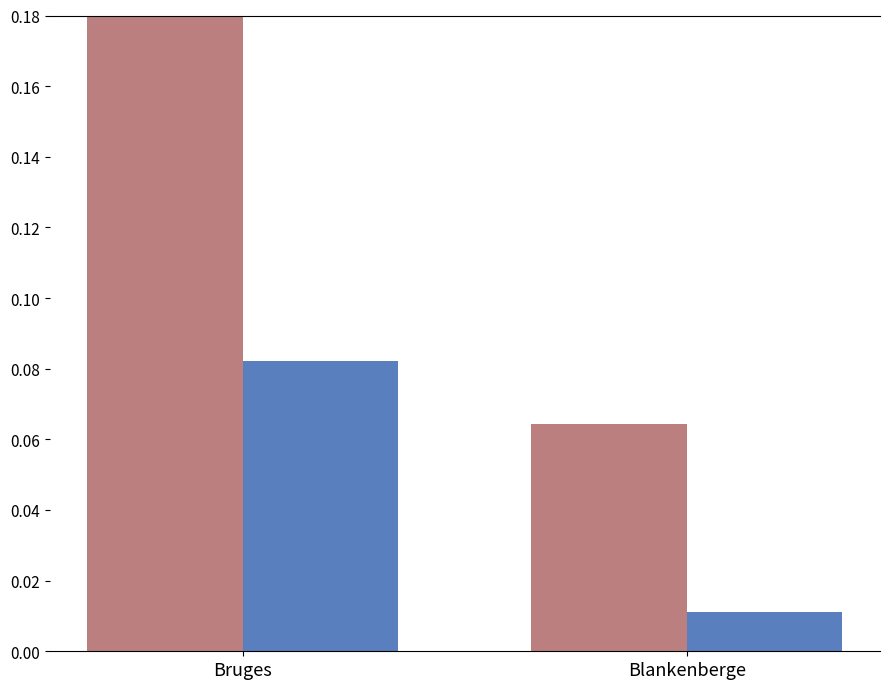

The Suppléants series shows 0.0 at Bruges. True or false?

False